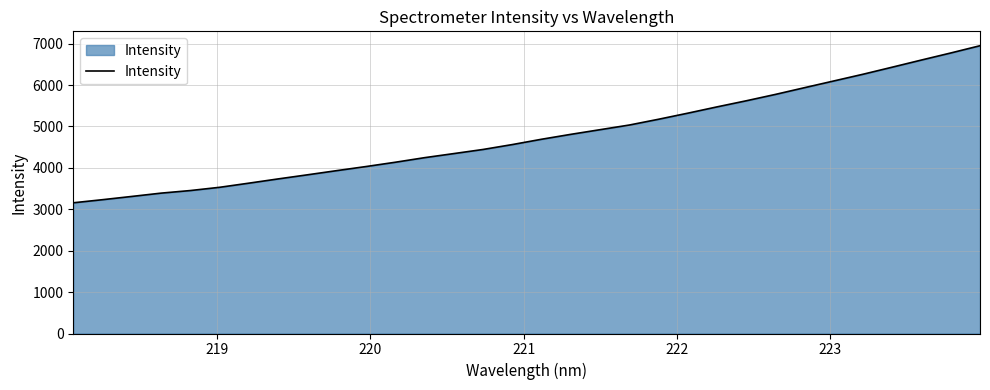

Count the number of values greater than 4690.

16